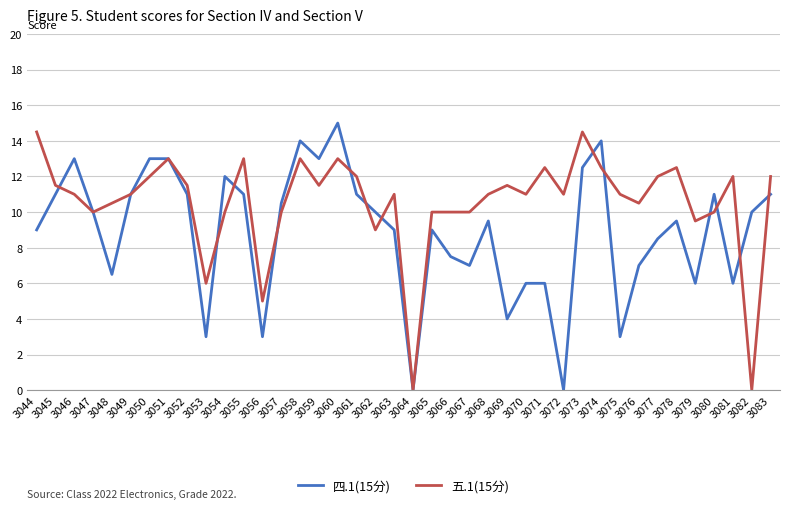

At 3044, list the series in order from largest to smallest.

五.1(15分), 四.1(15分)